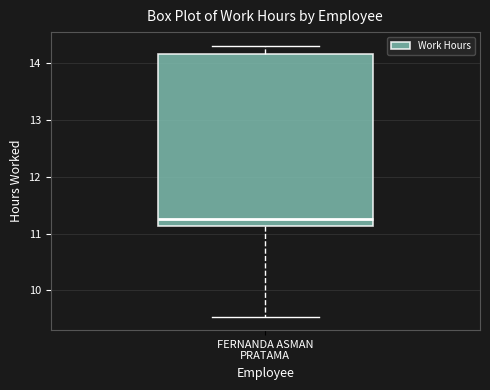

Read this box plot against the y-axis: the position of the median line, the range covered by the box, and the ends of both whiskers. The values are not printed on the chart, so give them approximately, as read against the axis.

median 11.3, box 11.1 to 14.2, whiskers 9.5 to 14.3